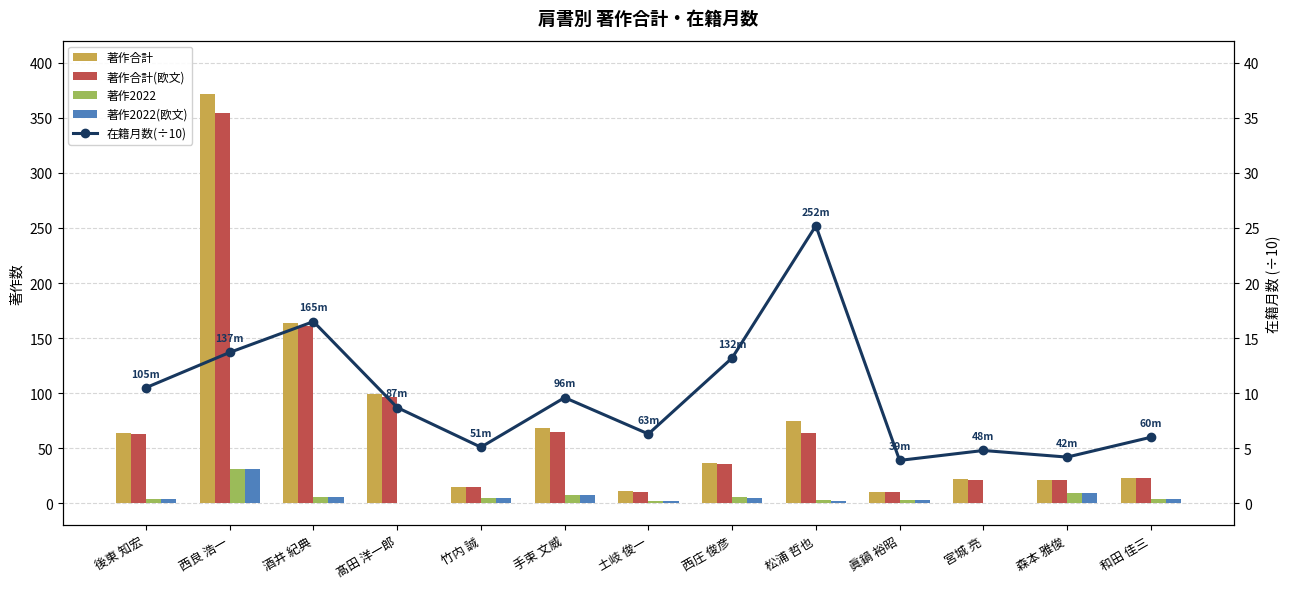

Which series has the largest total across all categories?

著作合計